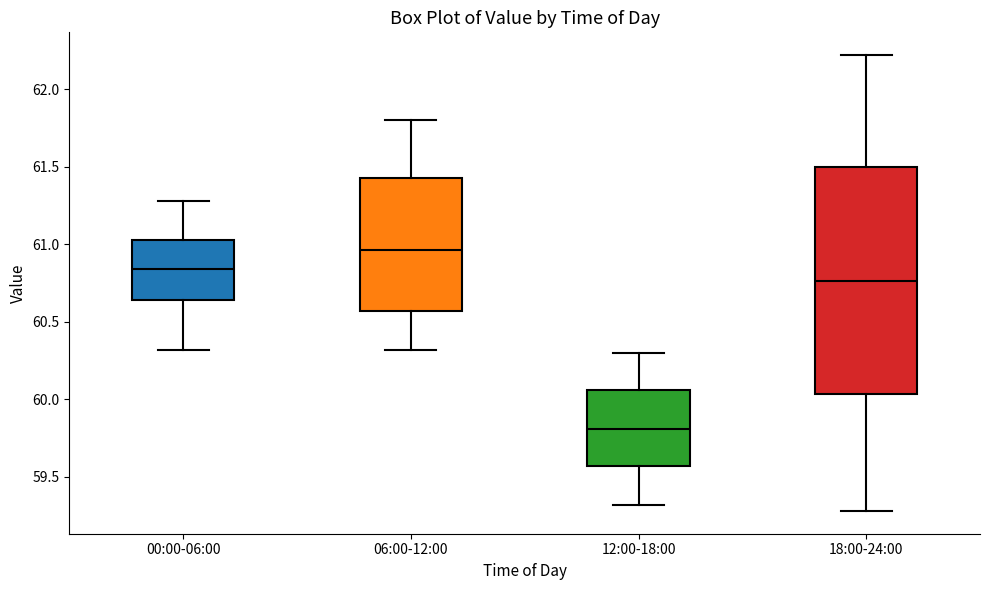

Reading left to right, transcribe this box plot: for each box, give where its median line is, the range the box spans, and where its two whiskers end, as read against the y-axis. The values are not printed on the chart, so give them approximately, as read against the axis.

00:00-06:00: median 60.85, box 60.65 to 61.05, whiskers 60.30 to 61.30
06:00-12:00: median 60.95, box 60.55 to 61.45, whiskers 60.30 to 61.80
12:00-18:00: median 59.80, box 59.55 to 60.05, whiskers 59.30 to 60.30
18:00-24:00: median 60.75, box 60.05 to 61.50, whiskers 59.30 to 62.20